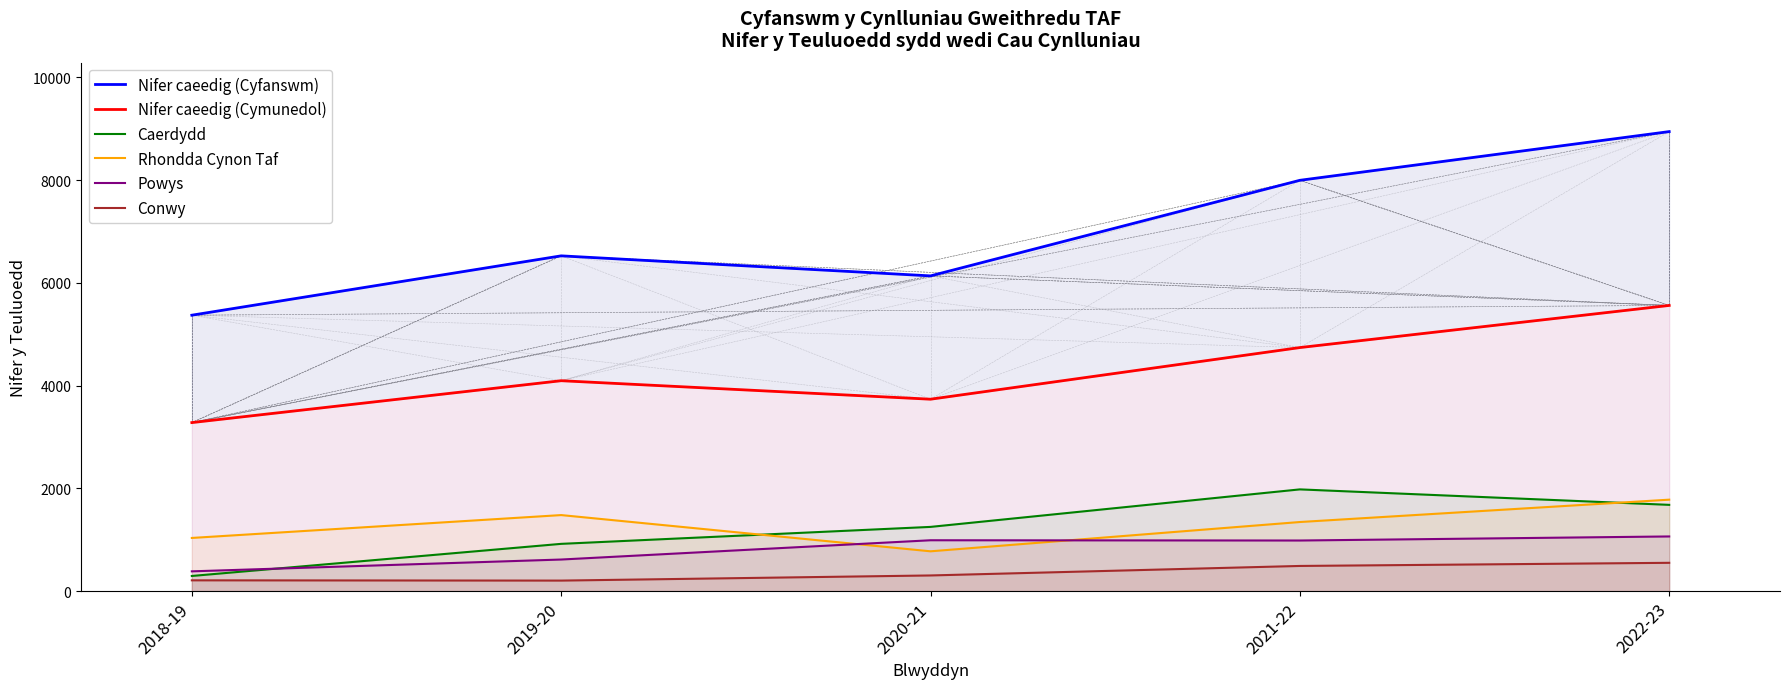

Is it true that Caerdydd equals 295 at 2018-19?

True